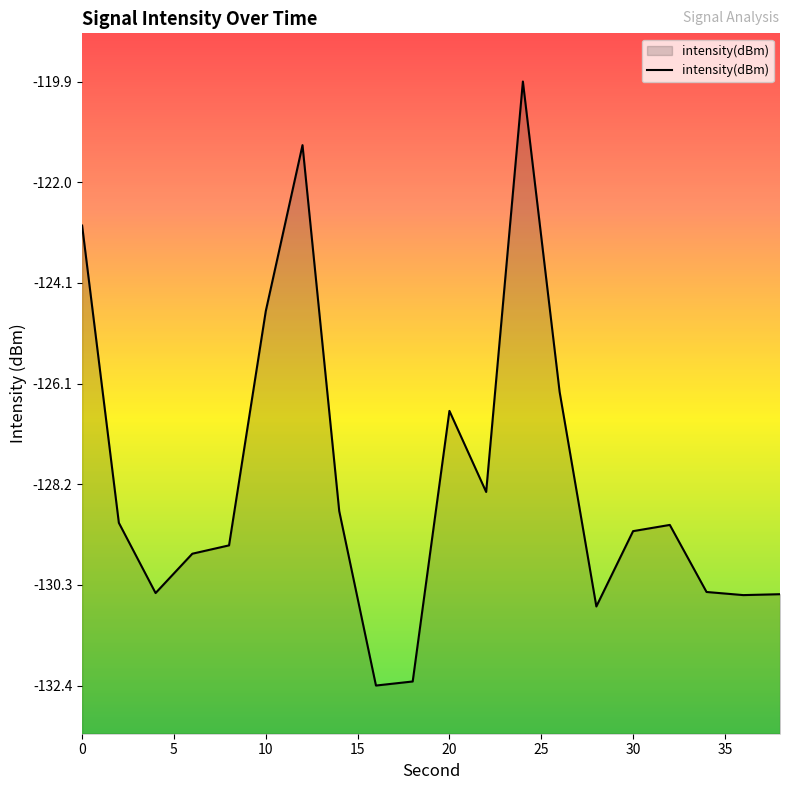

List the labels in order of value, smallest first.

16, 18, 28, 36, 38, 4, 34, 6, 8, 30, 32, 2, 14, 22, 20, 26, 10, 0, 12, 24